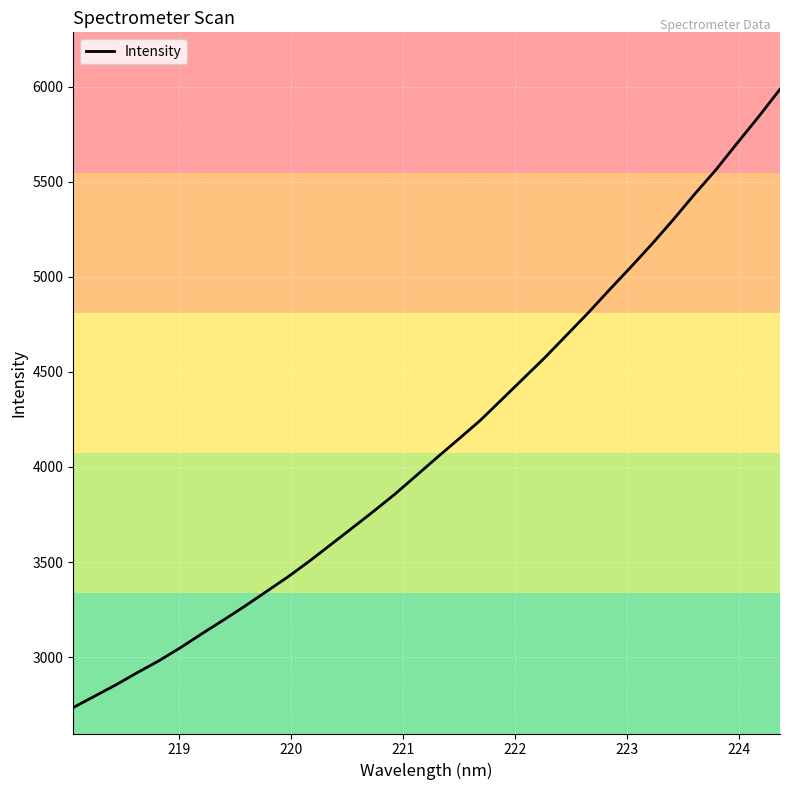

What is the difference between the maximum and minimum values?

3250.6